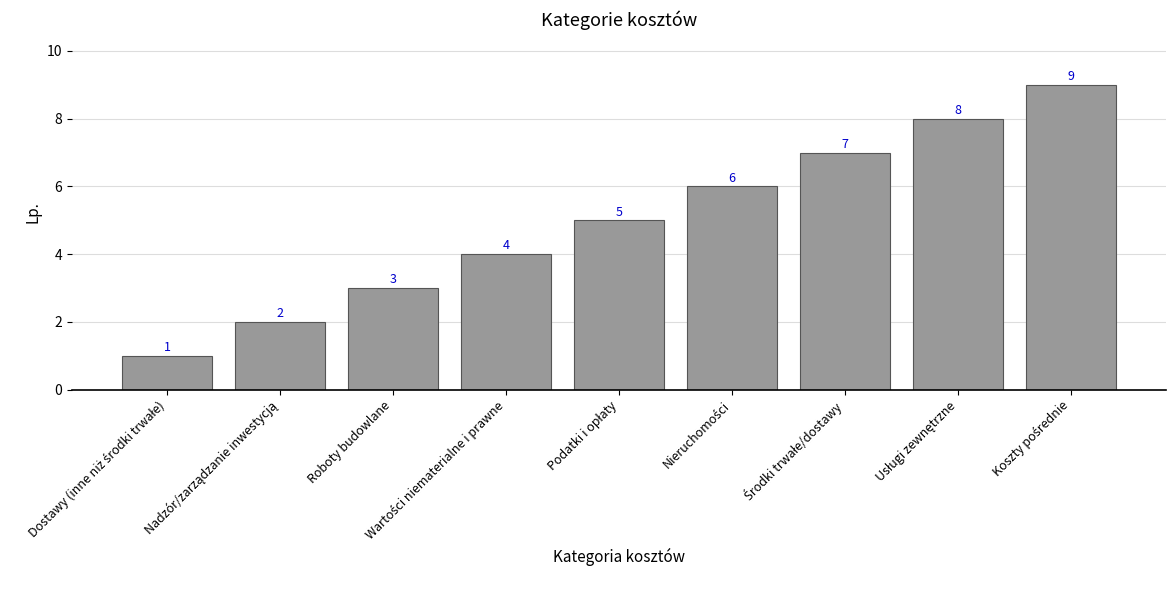

What is the difference between the second highest and minimum values?

7